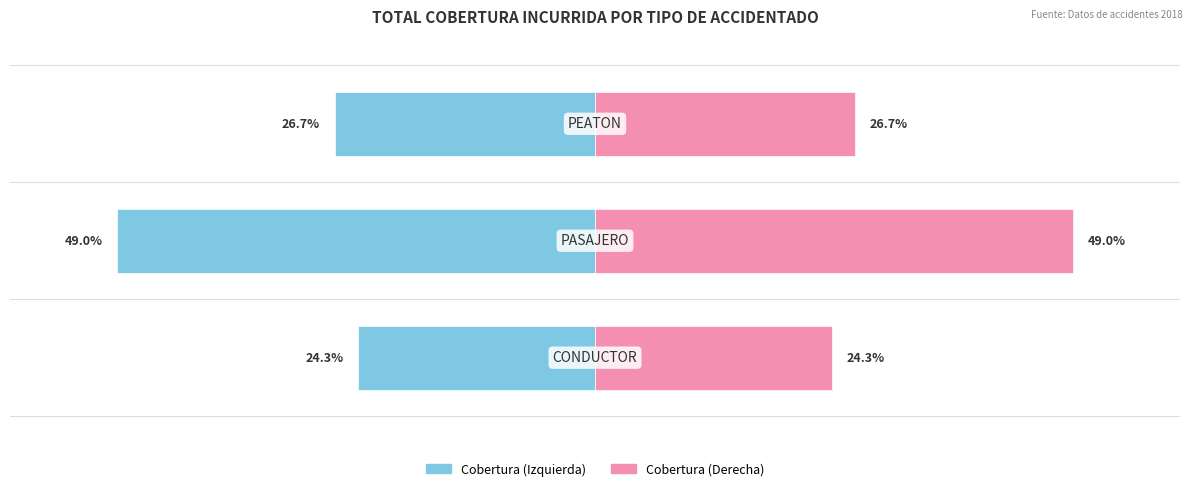

Reading left to right, extract all data points from this chart.

Cobertura (izq): -24.3	-49.0	-26.7
Cobertura (der): 24.3	49.0	26.7